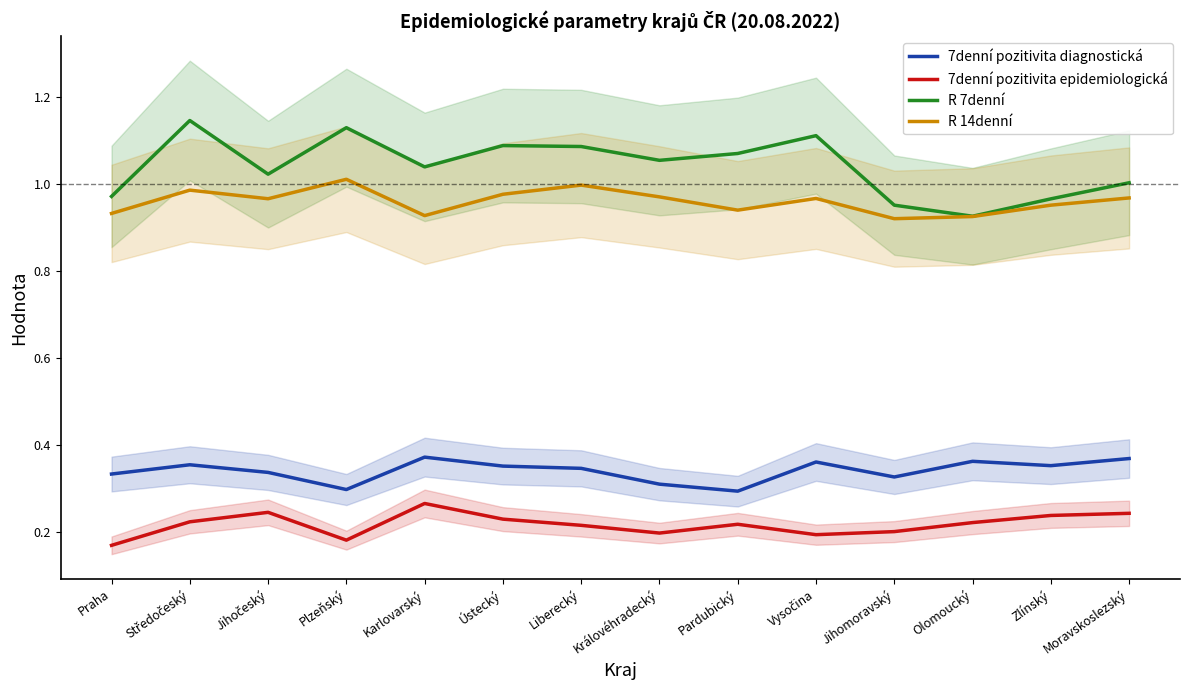

The 7denní pozitivita diagnostická series shows 0.1 at Pardubický. True or false?

False